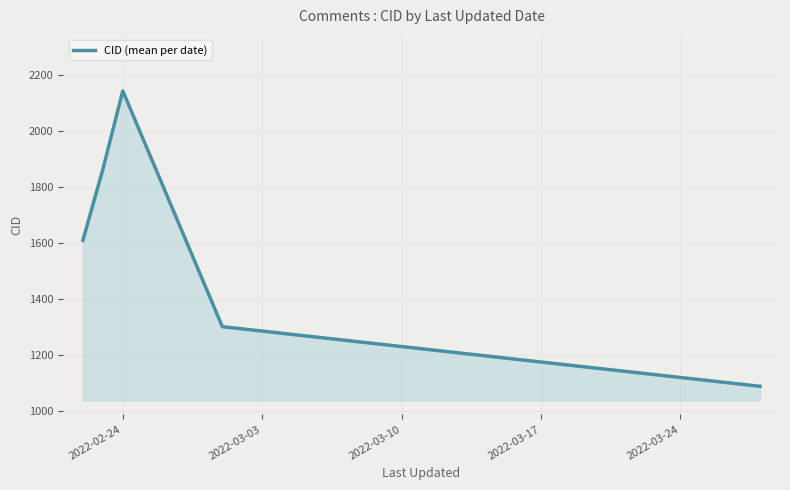

What is the sum of all values?

8005